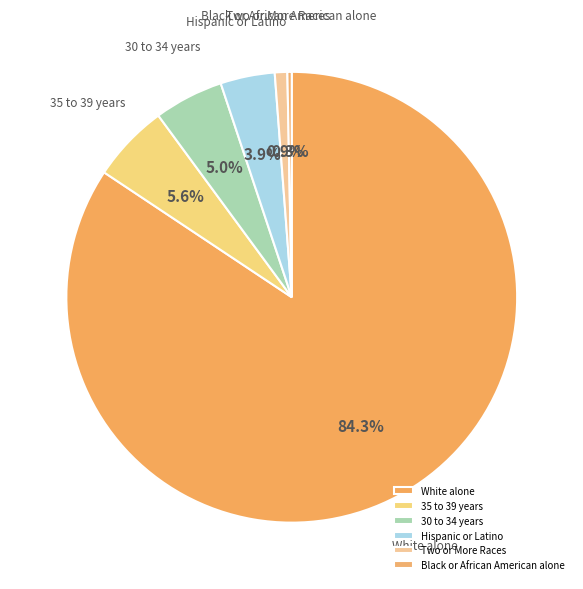

Is White alone the majority of the pie?

Yes